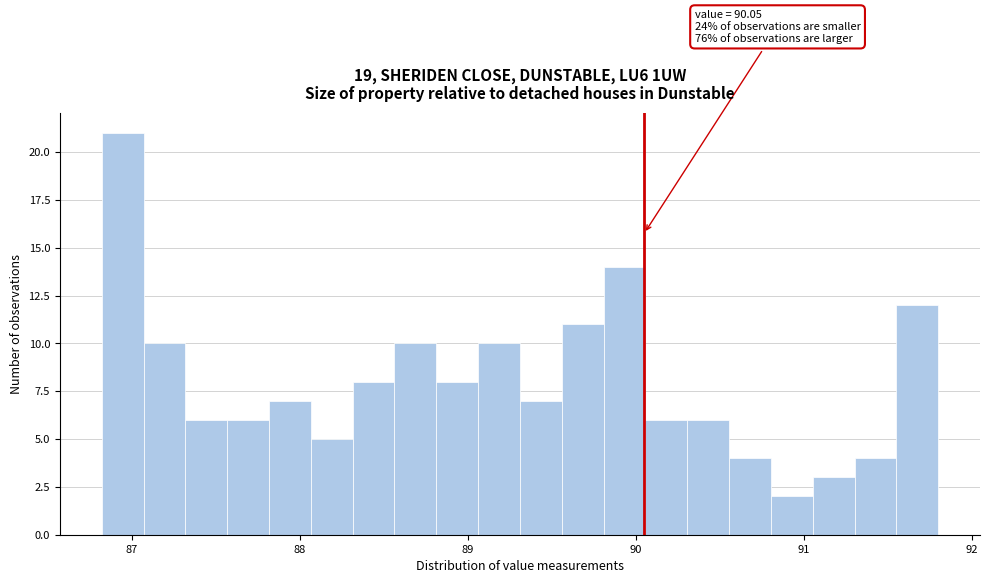

Read against the x-axis, roughly where is the centre of the tallest bar?

86.9